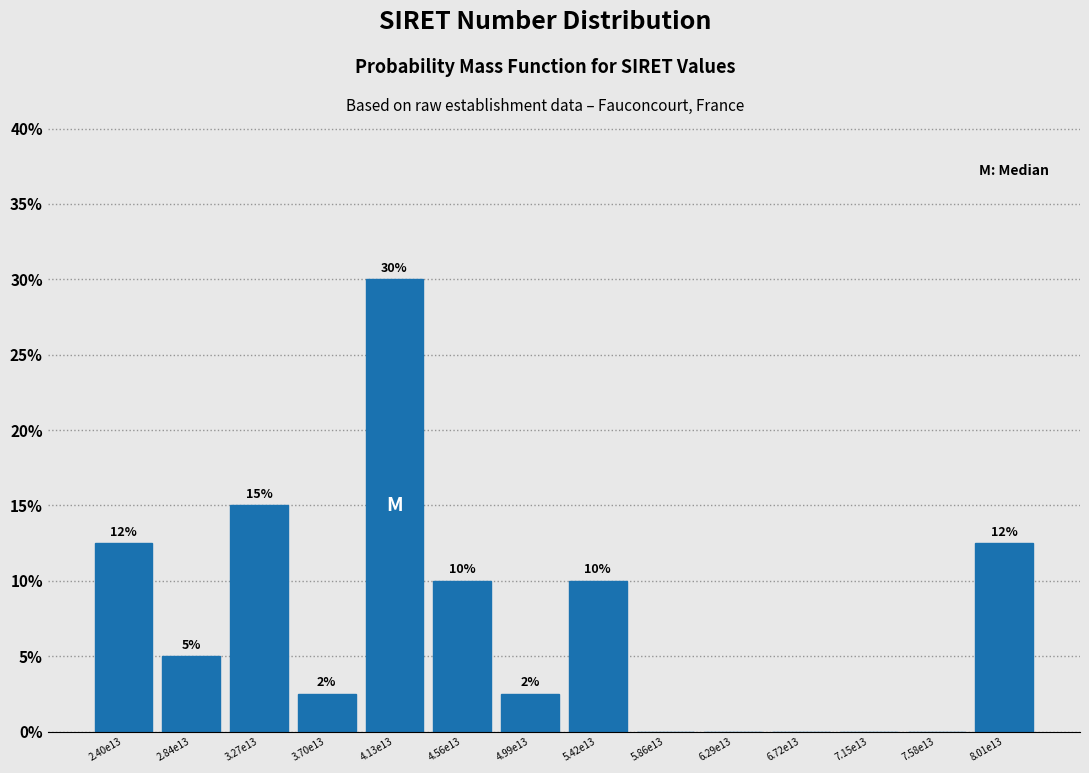

Which has a higher value, 5.86e13 or 2.40e13?

2.40e13